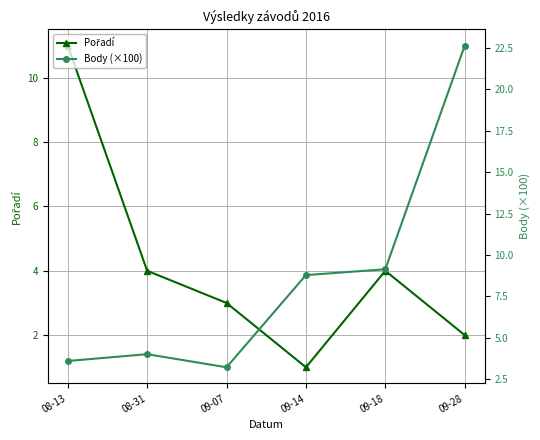

List the labels in order of Pořadí value, largest first.

08-13, 08-31, 09-18, 09-07, 09-28, 09-14